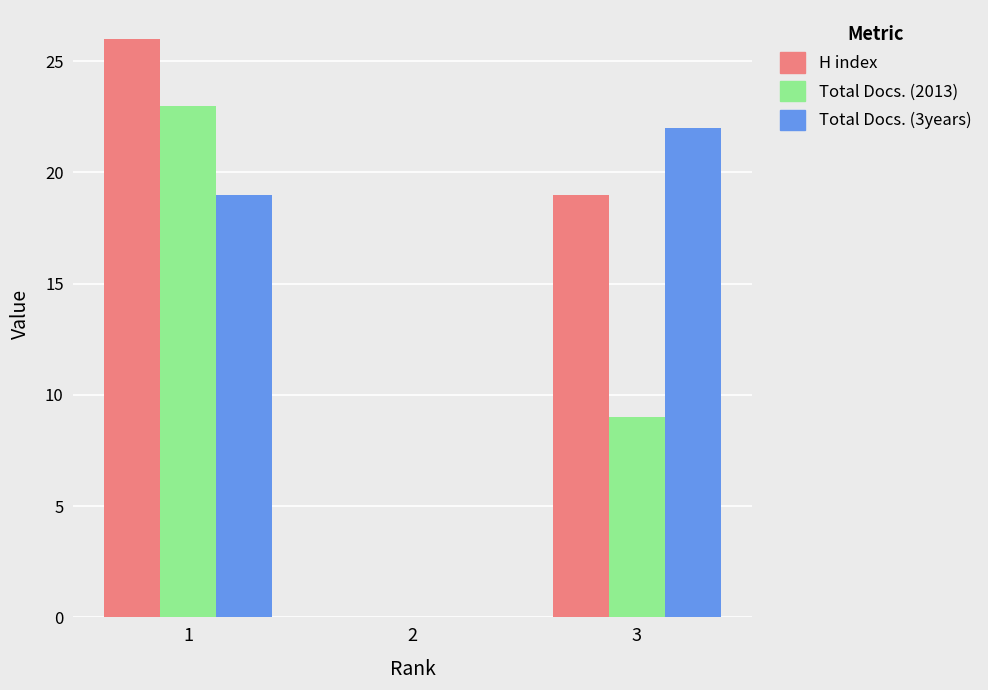

What value does the Total Docs. (2013) series have at 3, to the nearest 10?

10